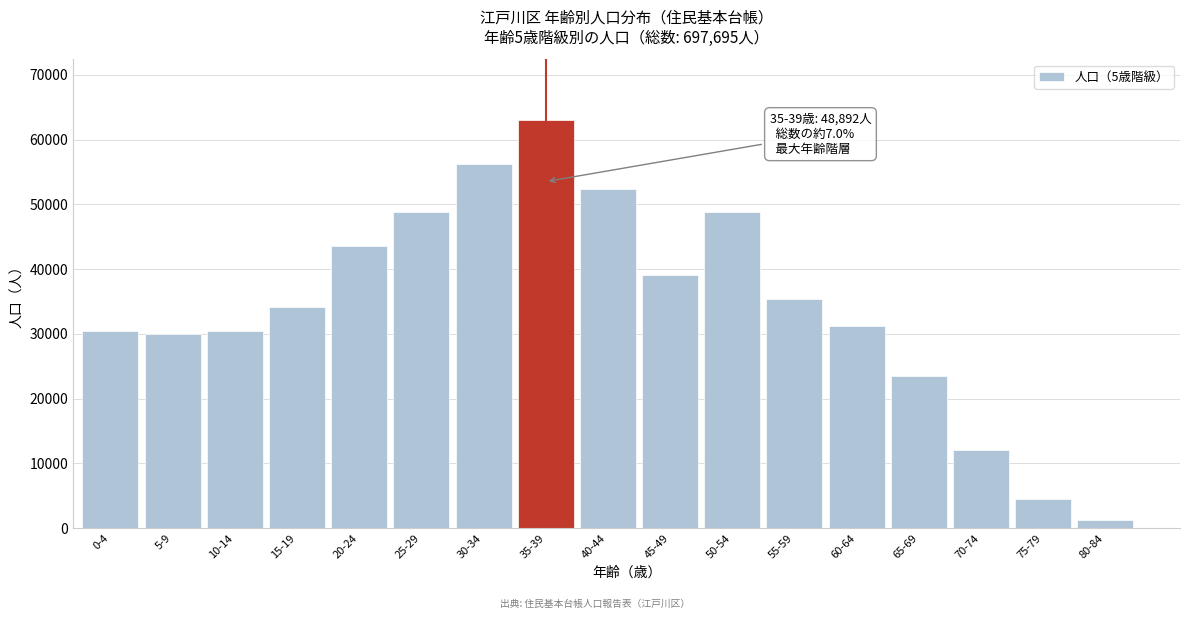

Read the value at 30-34.

56244